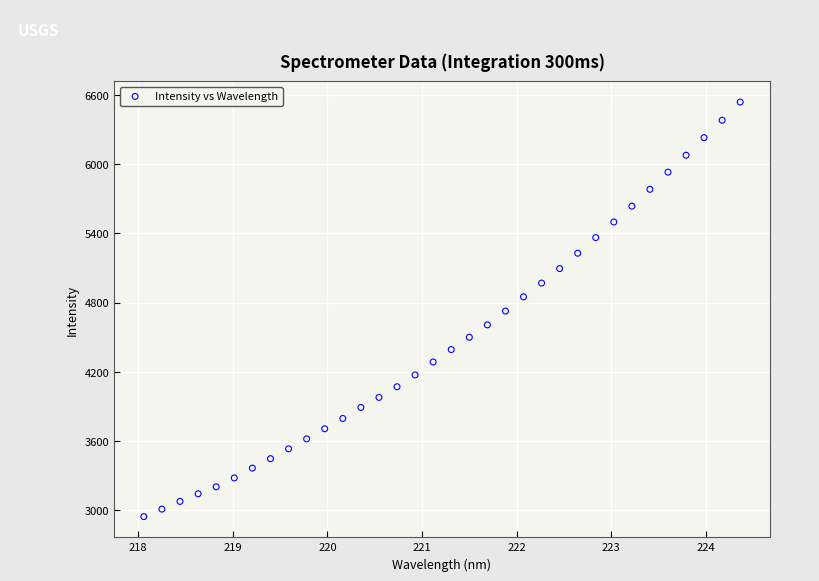

What is the range of X values (max minus min)?

6.3